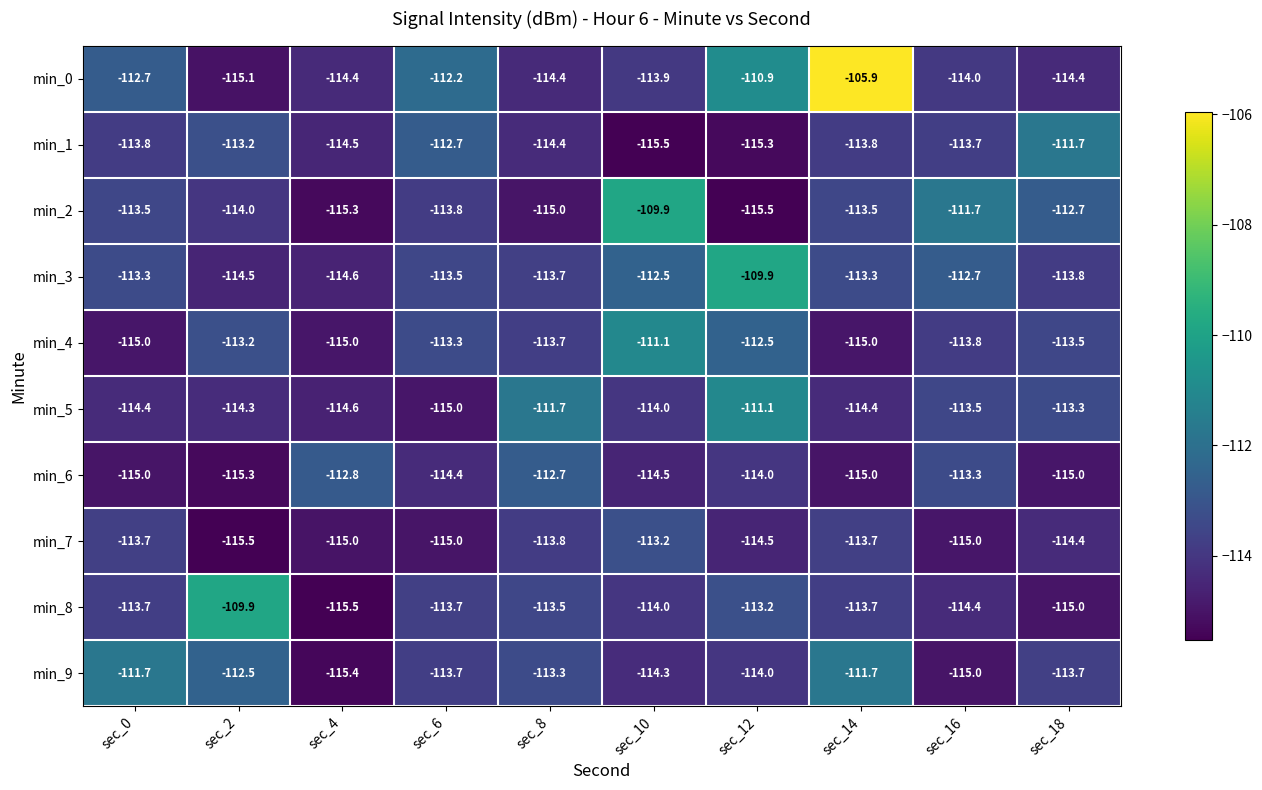

What is the greatest value displayed?

-105.9